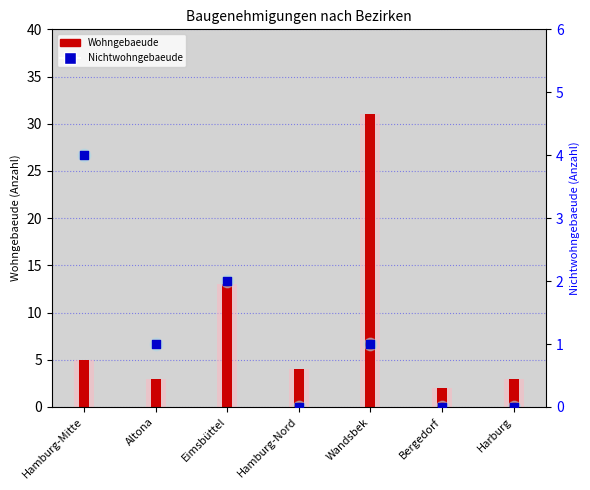

At how many categories does at least one series exceed 19?

1